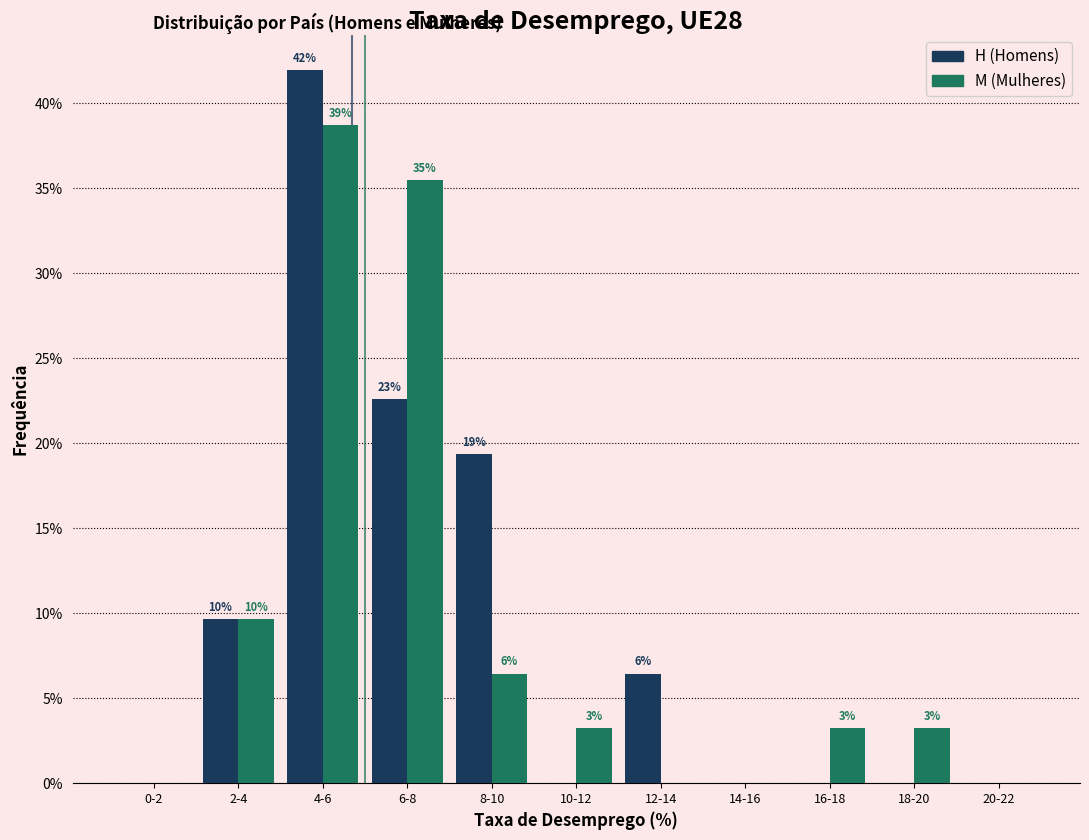

Are the bars grouped side by side (vs. stacked)?

Yes